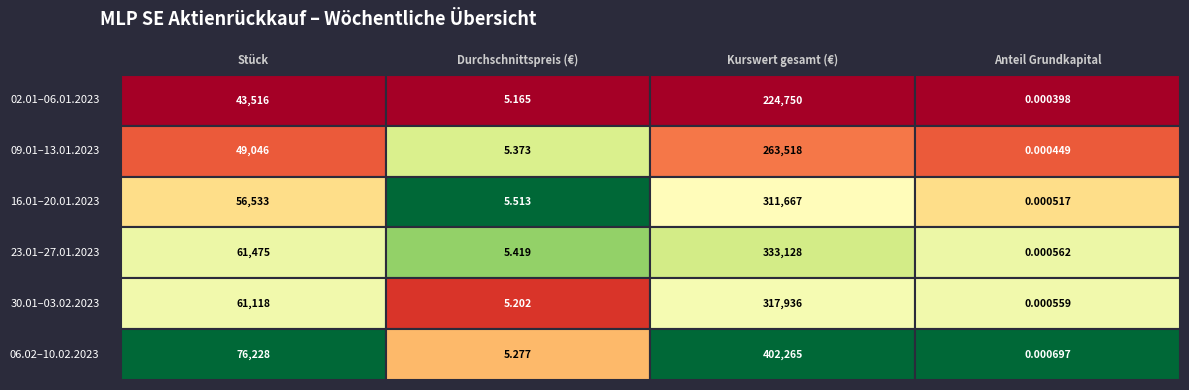

The value of 16.01–20.01.2023 at 0 is 77339.4. True or false?

False